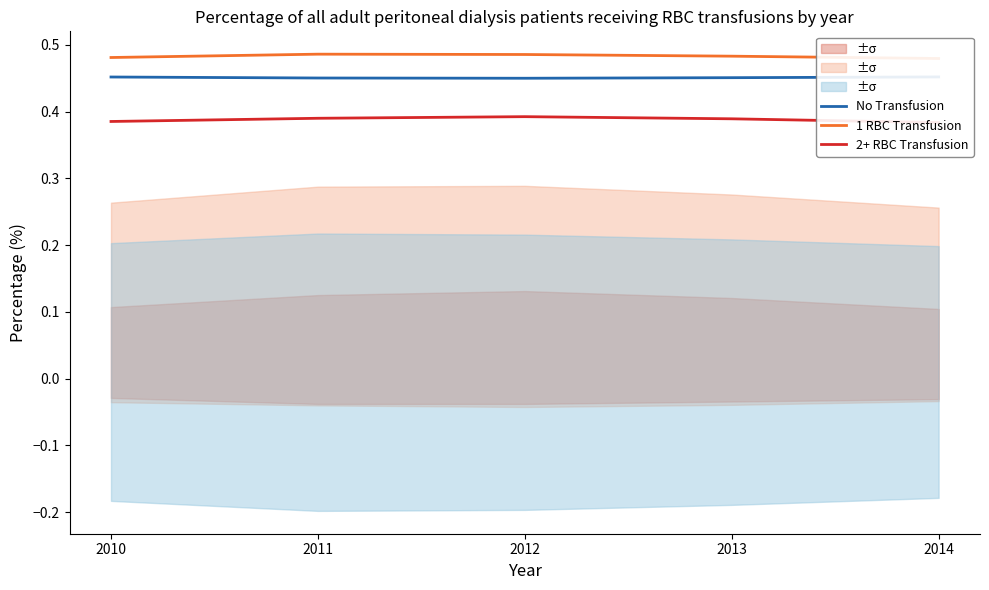

What is the value of the 2+ RBC Transfusion point at the 3rd from the left?

0.4